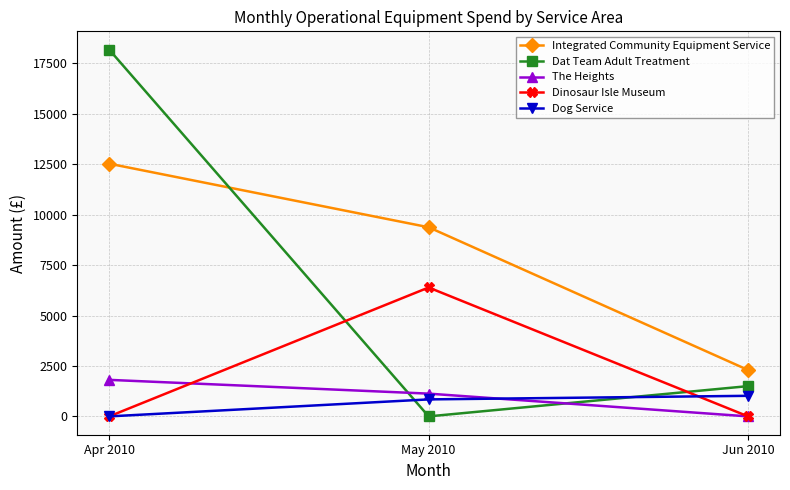

Which series has the largest range (max minus min)?

Dat Team Adult Treatment